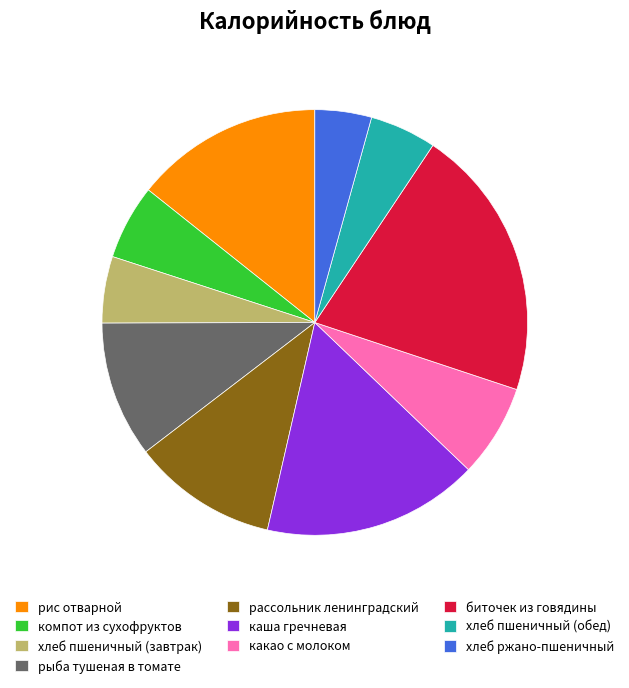

What is the ratio of the value at какао с молоком to the value at хлеб пшеничный (завтрак)?

1.4